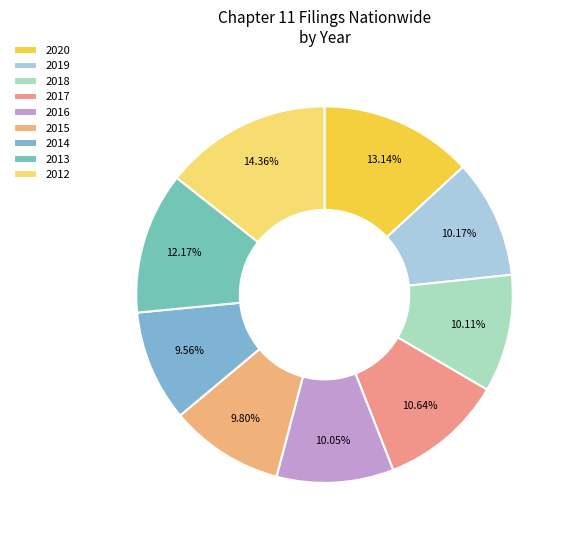

What percentage is NOT represented by 2017?

89.4%